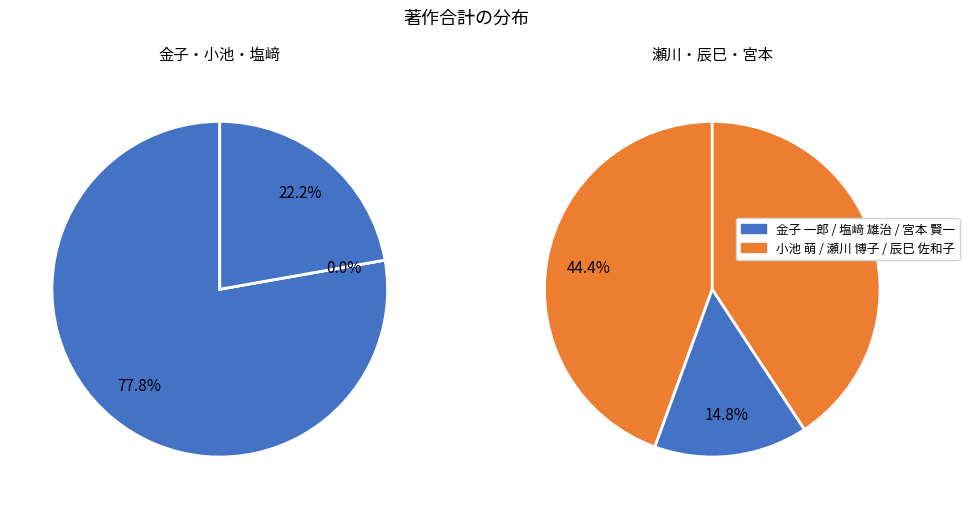

Is it true that 塩﨑 雄治 is 1% of the pie?

False